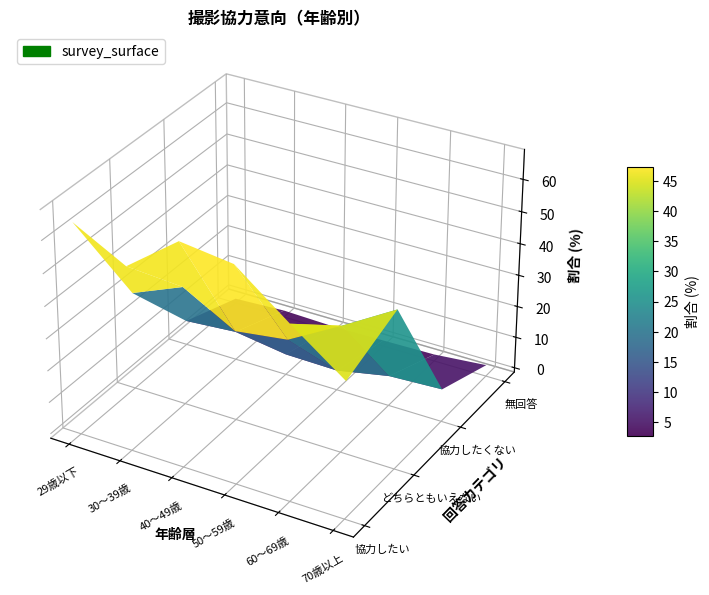

Reading right to left, extract all data points from this chart.

協力したい: 40.8	52.9	65.6	67.7	55.7	64.4
どちらともいえない: 48.0	38.3	29.0	26.8	35.9	29.3
協力したくない: 8.9	8.1	4.9	5.2	7.6	6.4
無回答: 2.2	0.7	0.4	0.2	0.8	0.0